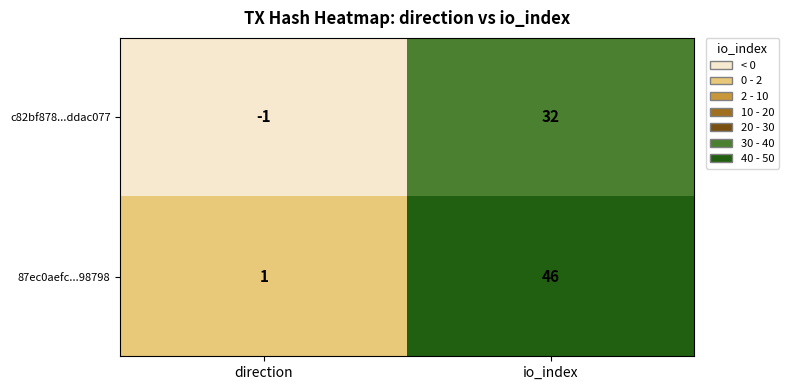

At which label is 87ec0aefc...98798 closest to 23?

direction